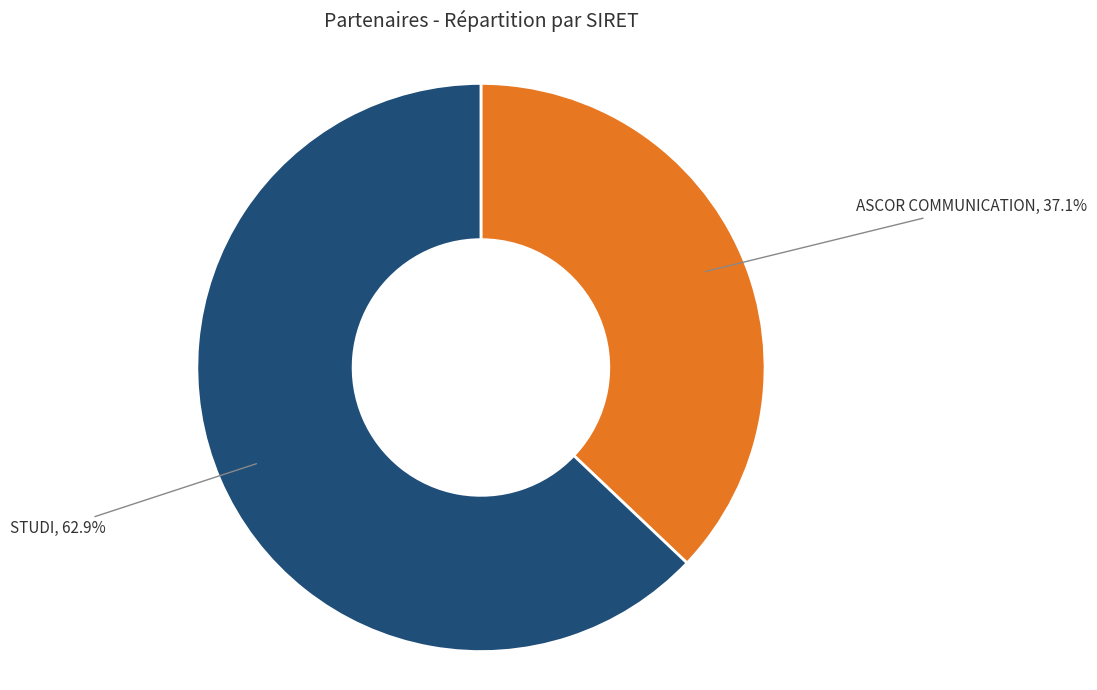

Rank the categories by value from lowest to highest.

ASCOR COMMUNICATION, STUDI